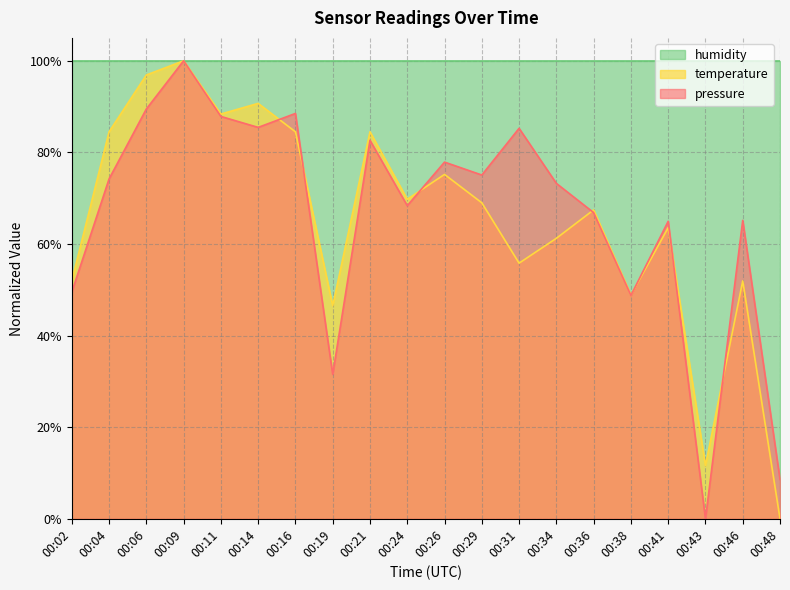

The value of pressure at 00:06 is 89.5. True or false?

True